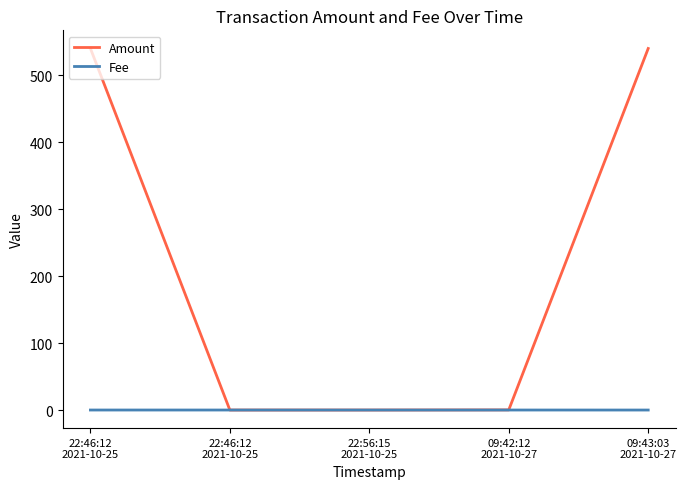

Does the chart display data point markers on the line(s)?

No